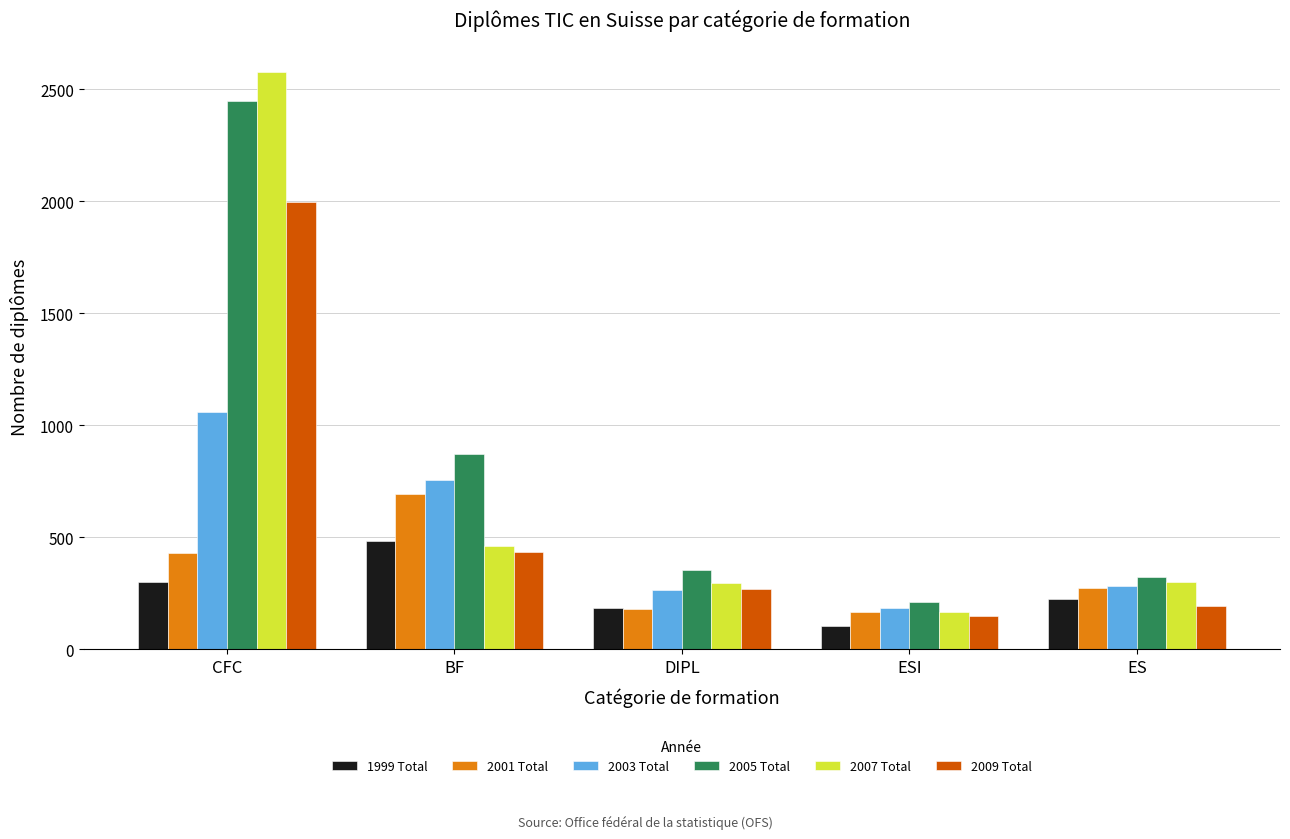

Is it true that 2005 Total equals 103 at DIPL?

False